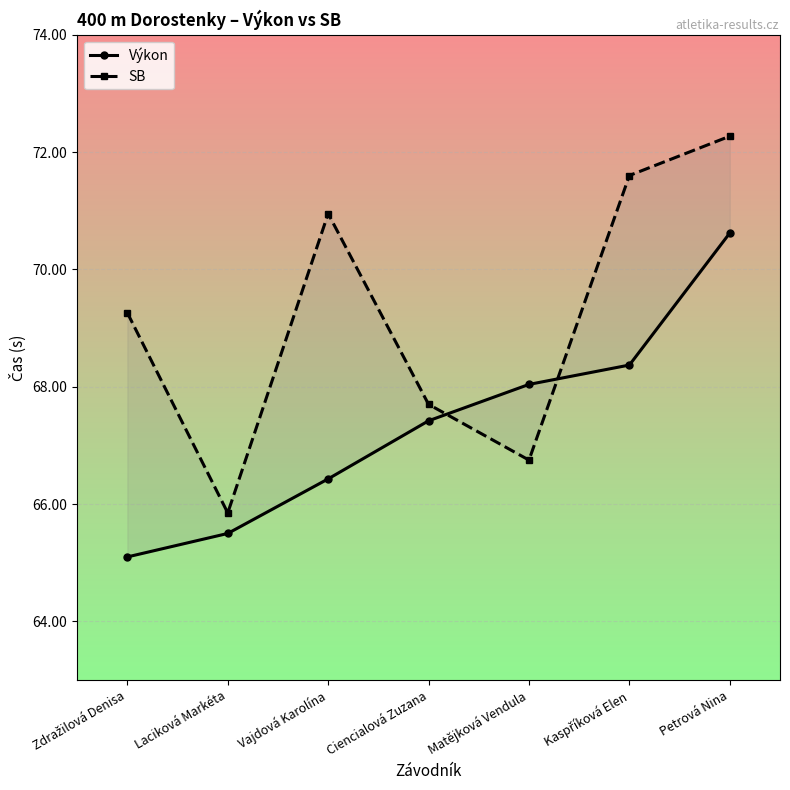

Which series has the largest total across all categories?

SB